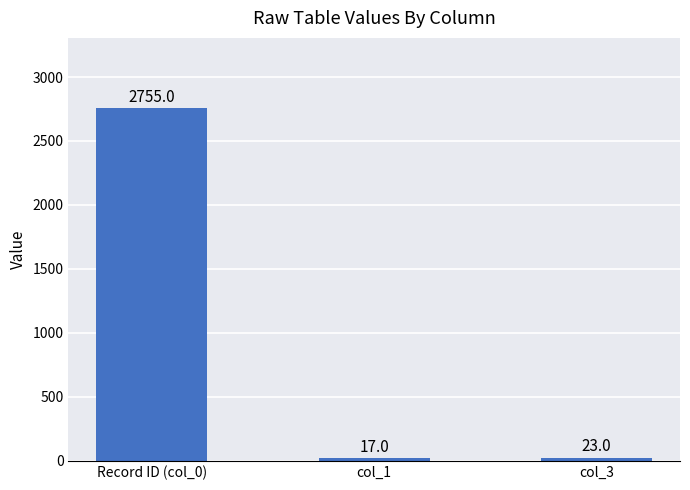

Where is the data nearest to the value 1386?

col_3